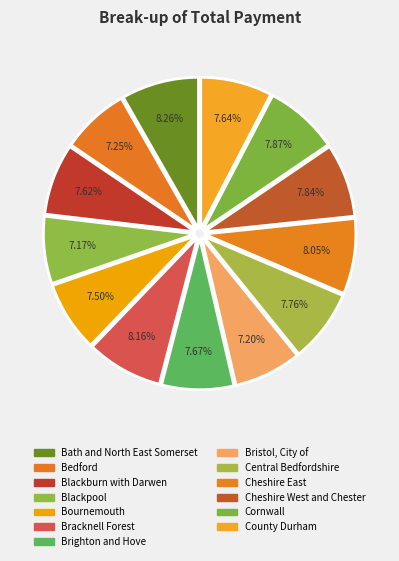

Approximately how many times larger is the value at Bath and North East Somerset compared to County Durham?

1.1